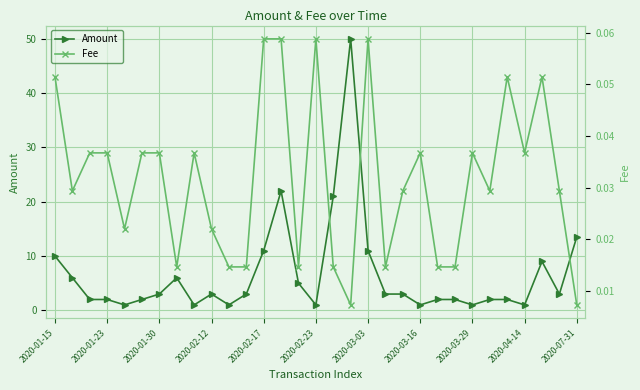

Rank the series at 26 from lowest to highest value.

Fee, Amount